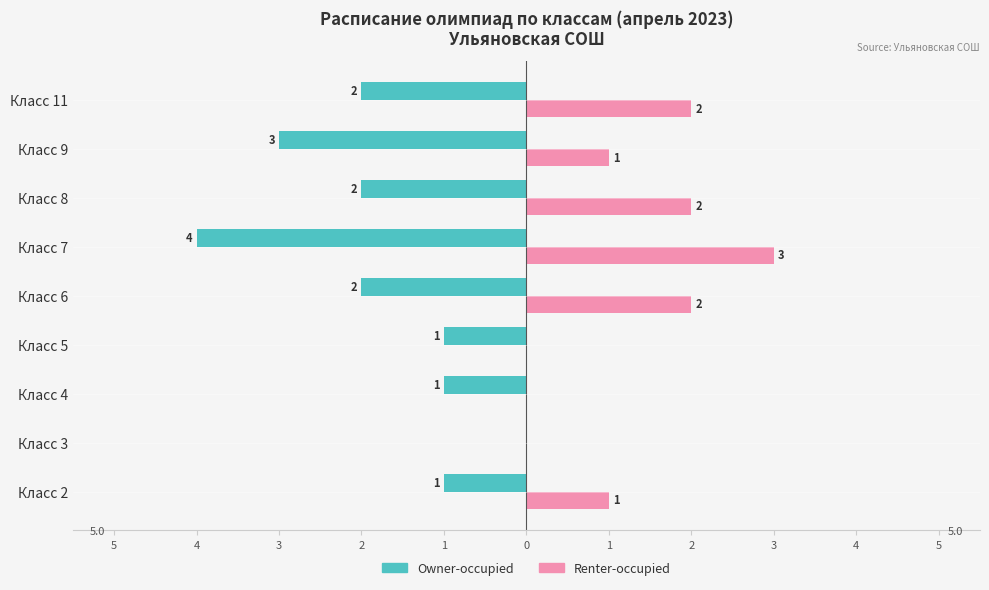

What is the value of the Owner-occupied bar at the 9th from the left?

-1